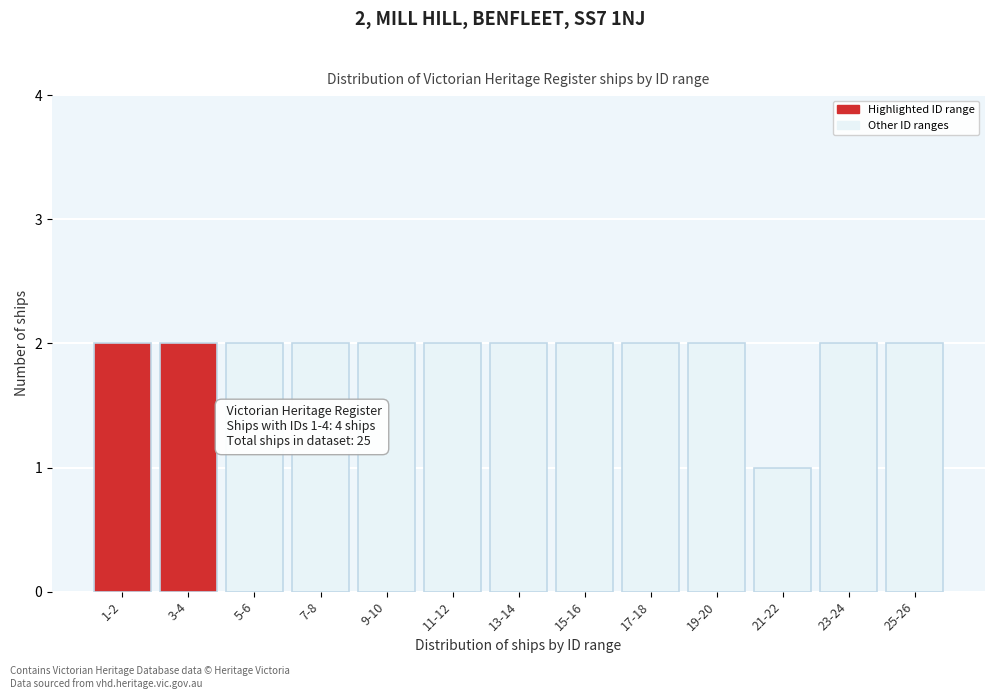

Reading left to right, what are all the values shown in this chart?

1-2=2	3-4=2	5-6=2	7-8=2	9-10=2	11-12=2	13-14=2	15-16=2	17-18=2	19-20=2	21-22=1	23-24=2	25-26=2